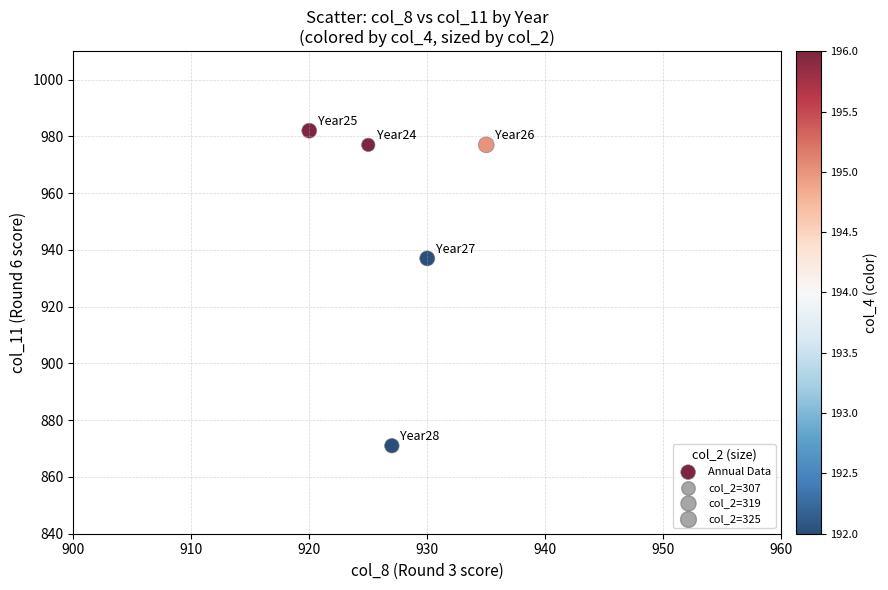

What Y value in the scatter plot is closest to 926?

937